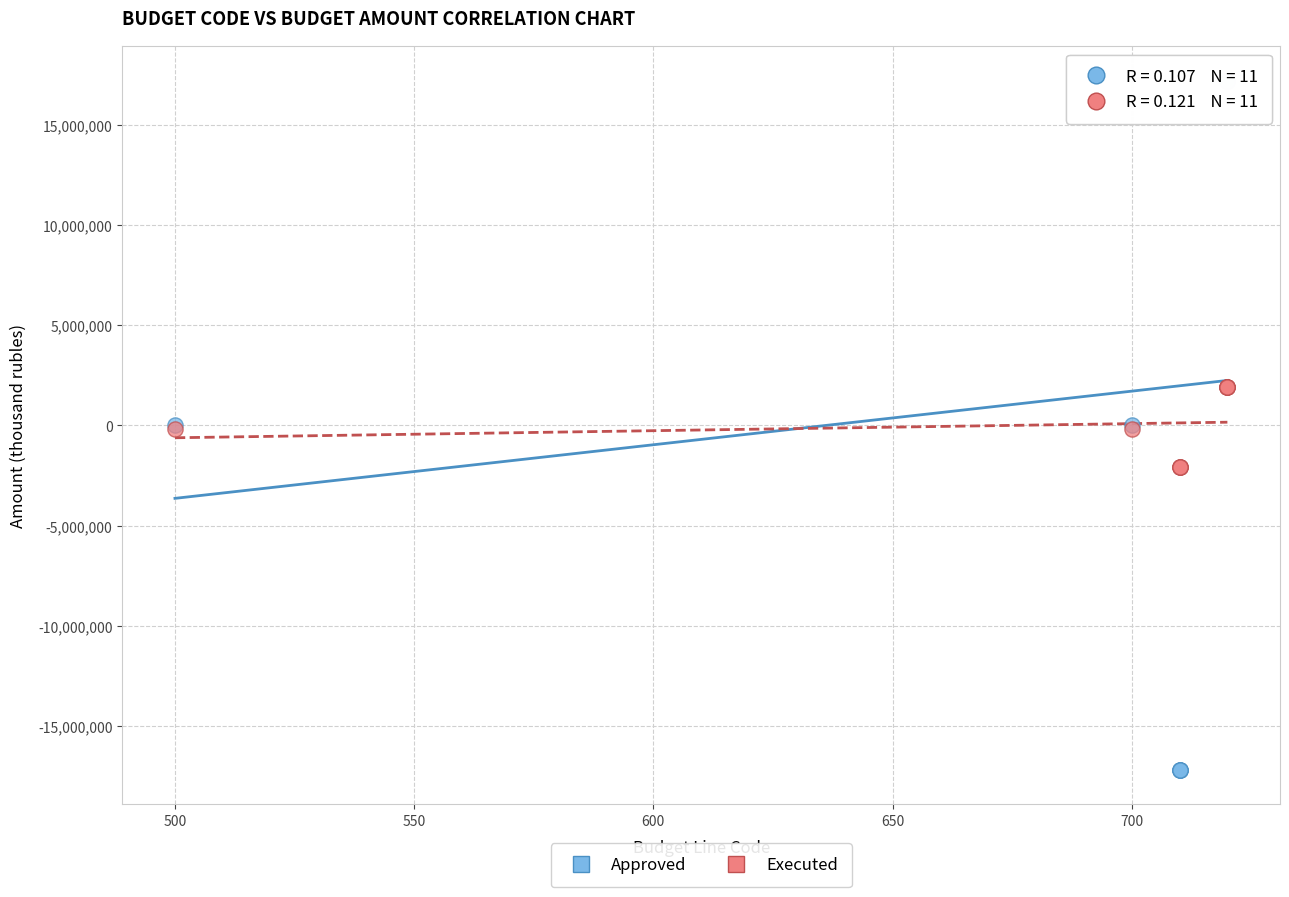

What is the X range (max minus min) for the scatter plot?

220.0